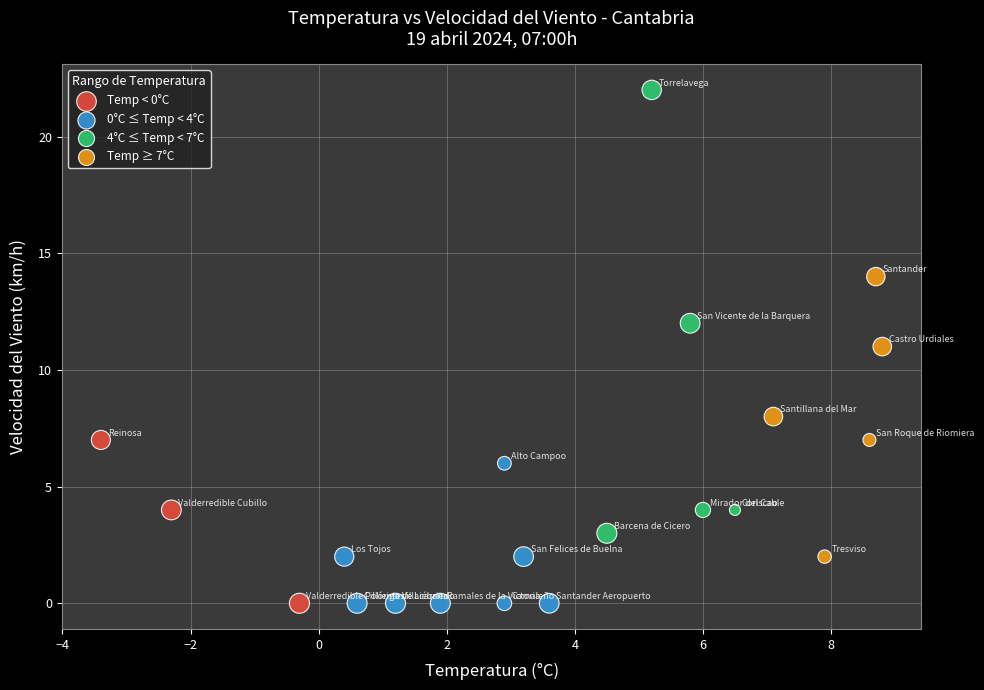

Which series has the widest spread of Y values?

4°C ≤ Temp < 7°C